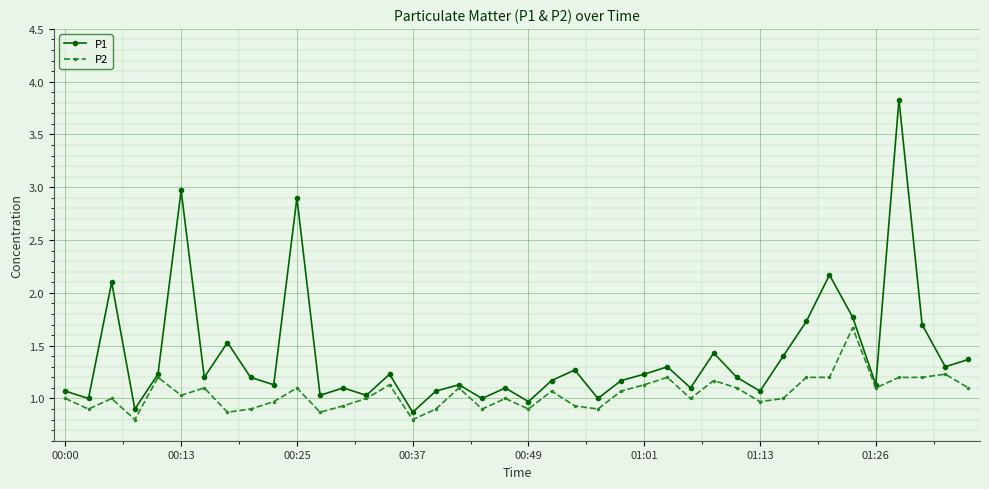

What is the smallest value displayed?

0.8